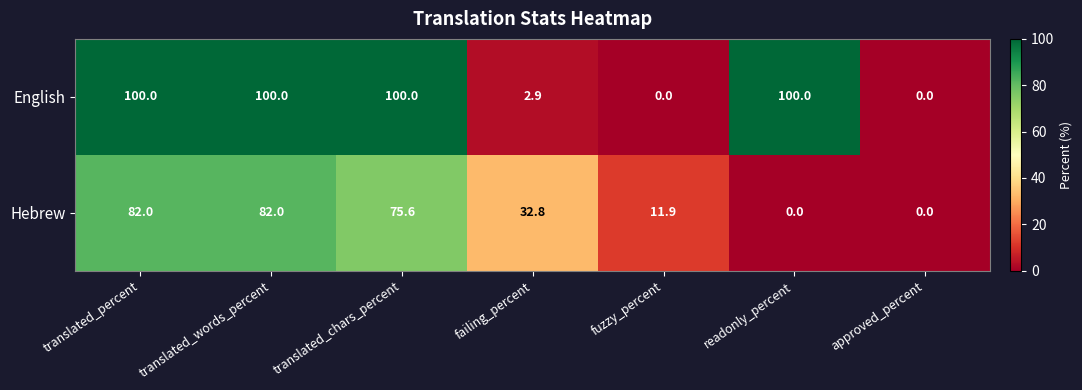

Reading left to right, transcribe all the data shown in this chart.

English: 100.0	100.0	100.0	2.9	0.0	100.0	0.0
Hebrew: 82.0	82.0	75.6	32.8	11.9	0.0	0.0